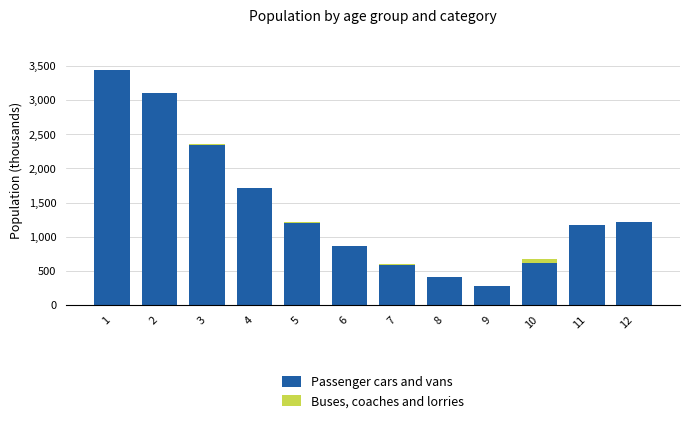

What is the sum of all Passenger cars and vans values?

16953.8